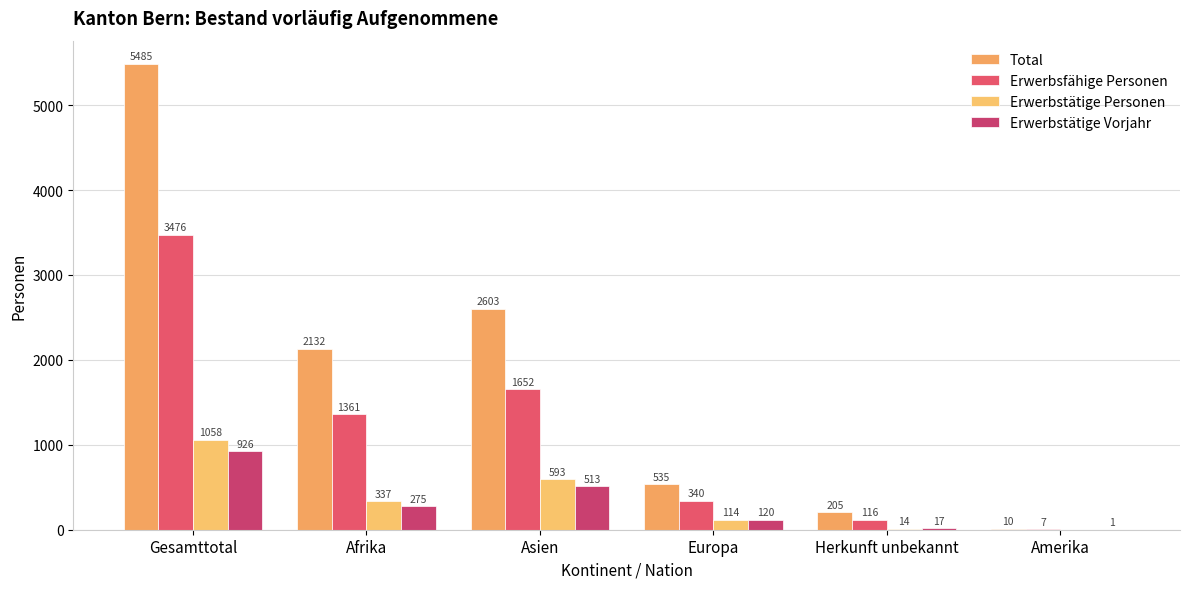

Count the number of data series in this chart.

4